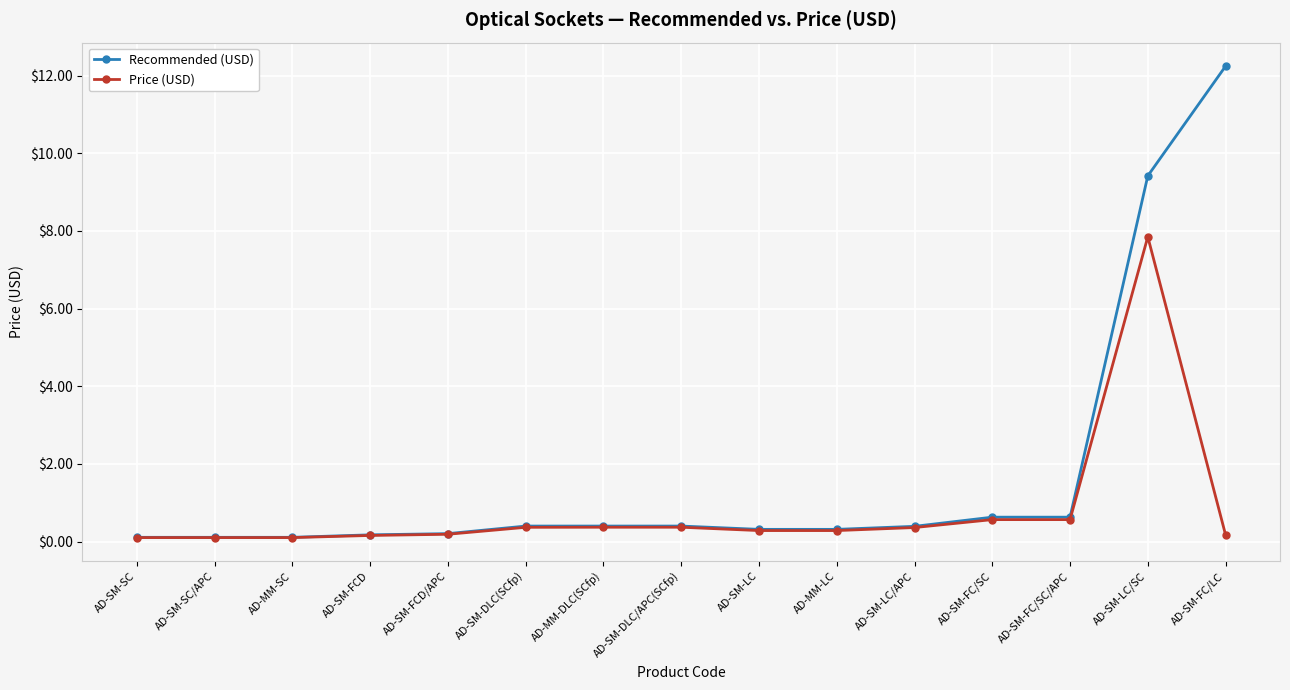

Which series changed the most between AD-SM-FC/SC and AD-SM-LC/SC?

Recommended (USD)